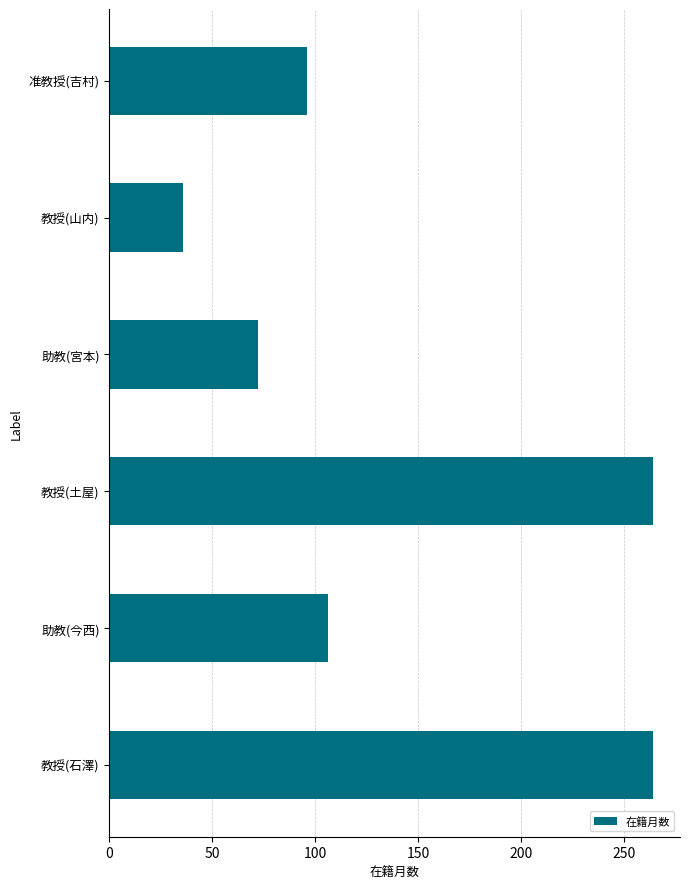

At which category does the chart reach its minimum across all series?

教授(山内)